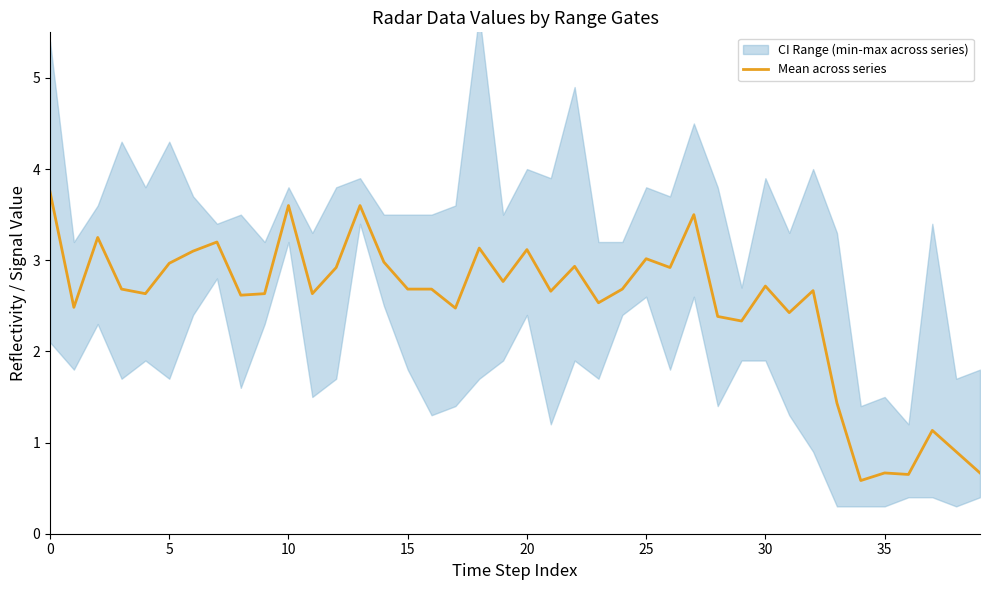

The value at 12 is 2.9. True or false?

True